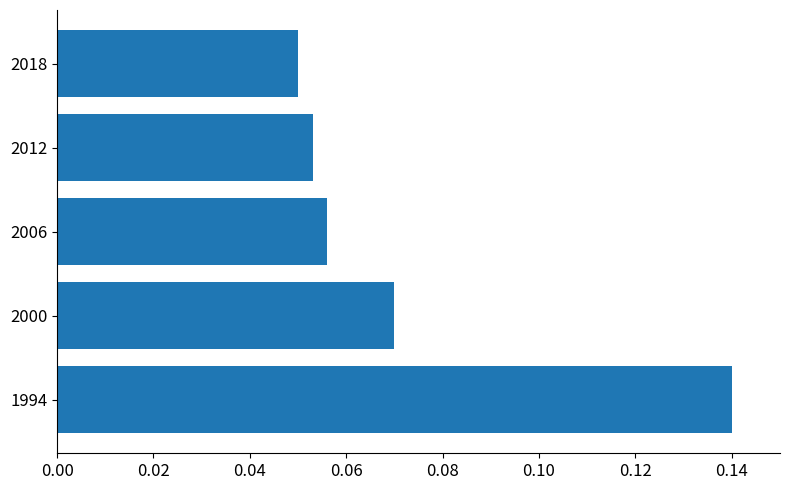

How many bars are there in total?

5